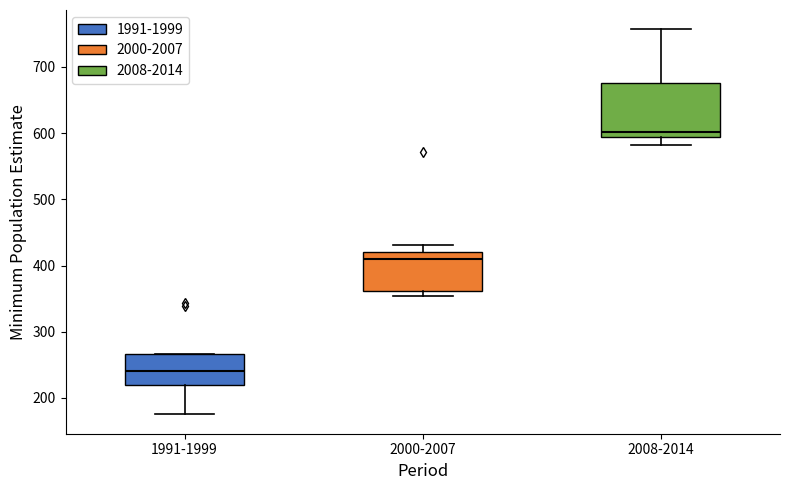

Which box has the highest median line?

2008-2014